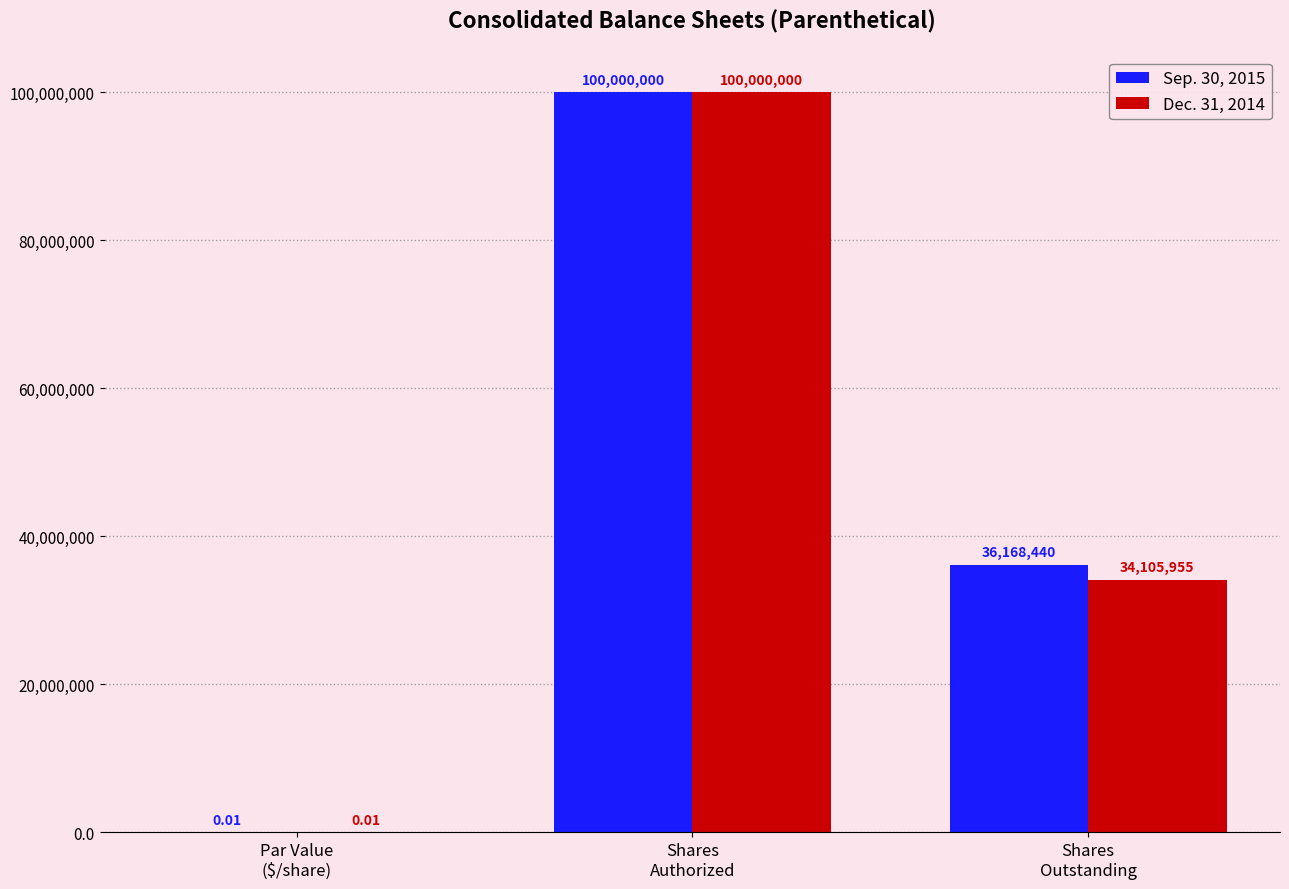

How many distinct data groups are displayed?

2